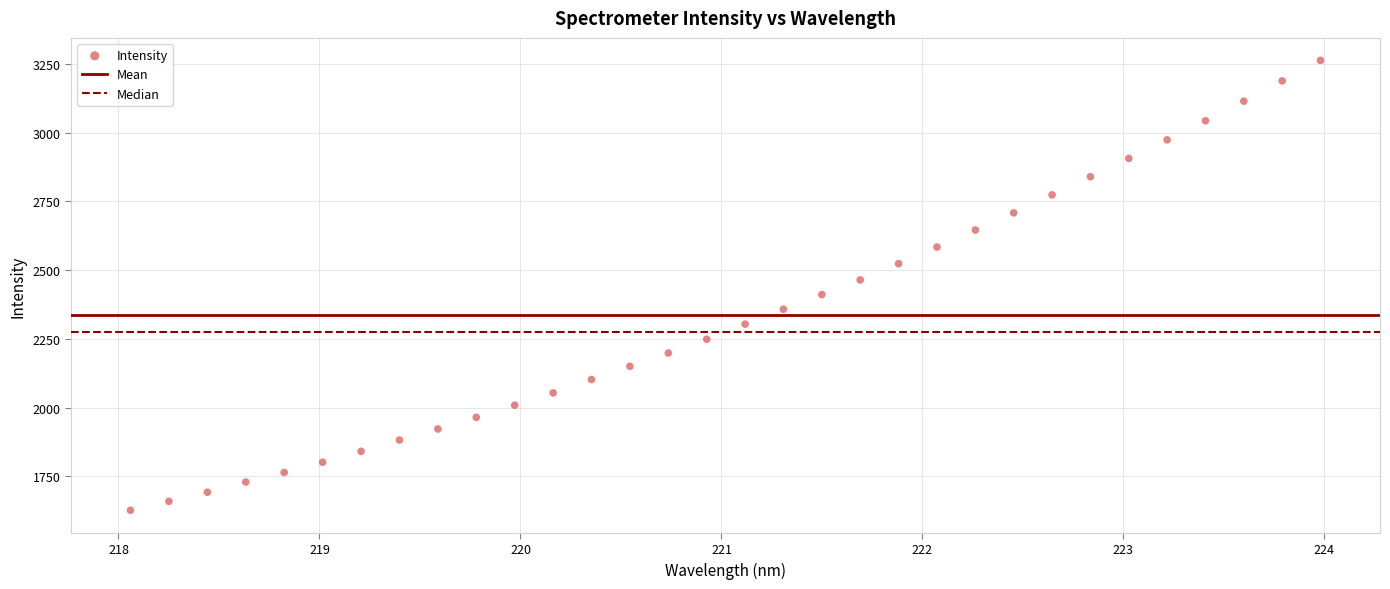

What is the range of X values (max minus min)?

5.9